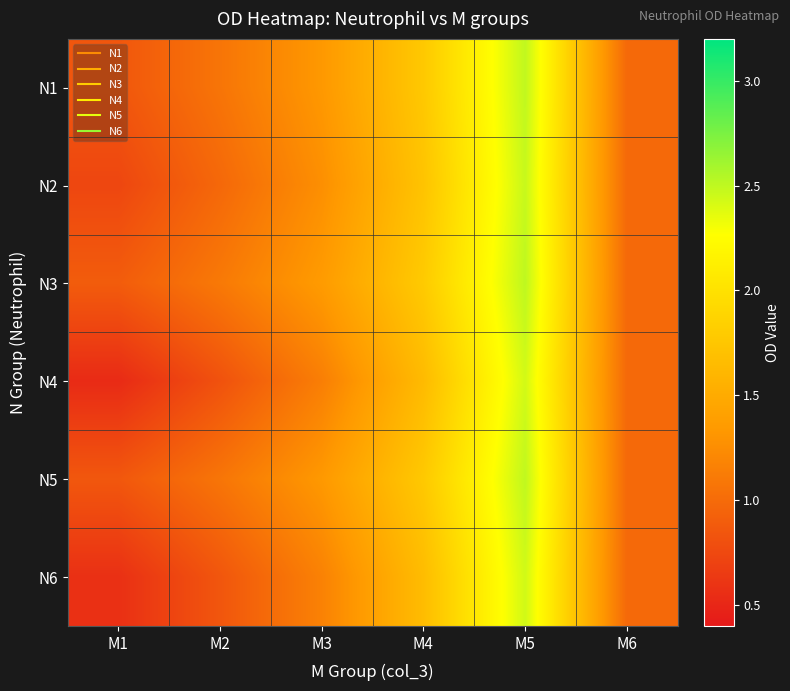

Reading left to right, transcribe all the data shown in this chart.

N1: M1=0.9	M2=1.1	M3=1.3	M4=1.8	M5=2.5	M6=1.0
N2: M1=0.7	M2=1.0	M3=1.3	M4=1.7	M5=2.5	M6=1.0
N3: M1=0.9	M2=1.1	M3=1.4	M4=1.8	M5=2.5	M6=1.0
N4: M1=0.5	M2=0.8	M3=1.1	M4=1.6	M5=2.4	M6=1.0
N5: M1=0.9	M2=1.1	M3=1.3	M4=1.8	M5=2.5	M6=1.0
N6: M1=0.6	M2=0.8	M3=1.2	M4=1.7	M5=2.4	M6=1.0